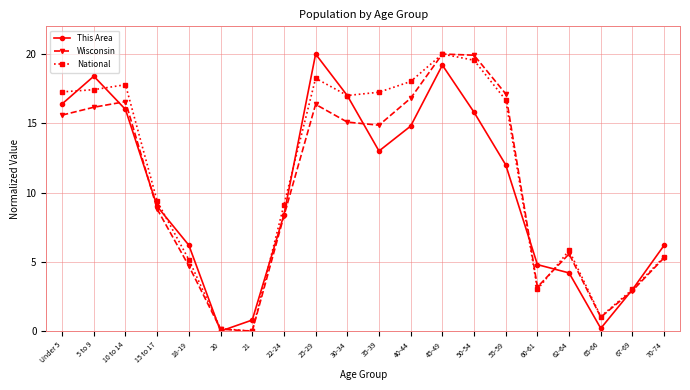

Which series has the largest total across all categories?

National